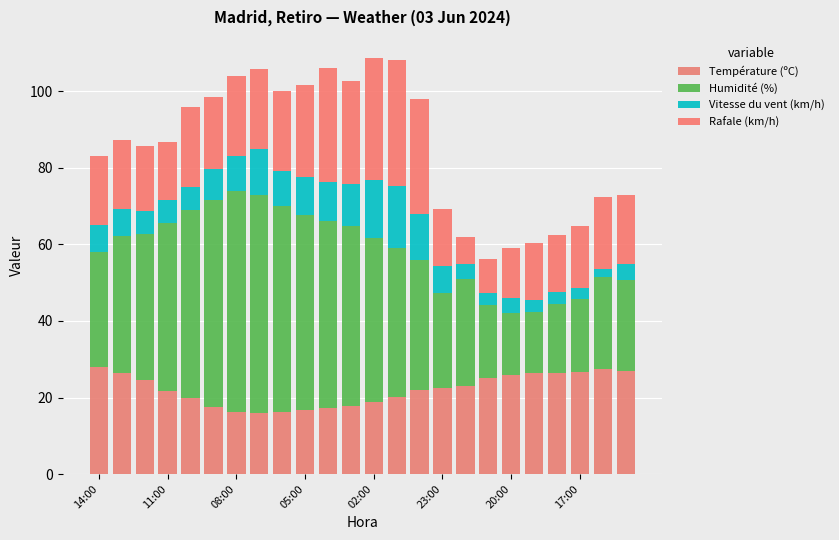

What is the difference between the maximum and minimum values in the Vitesse du vent (km/h) series?

14.0